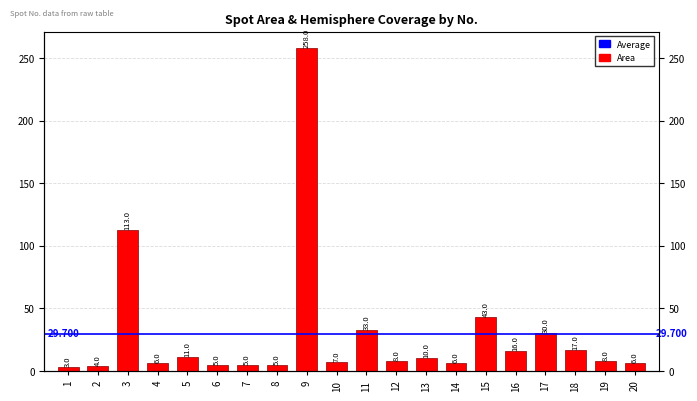

What is the difference between the maximum and minimum values?

255